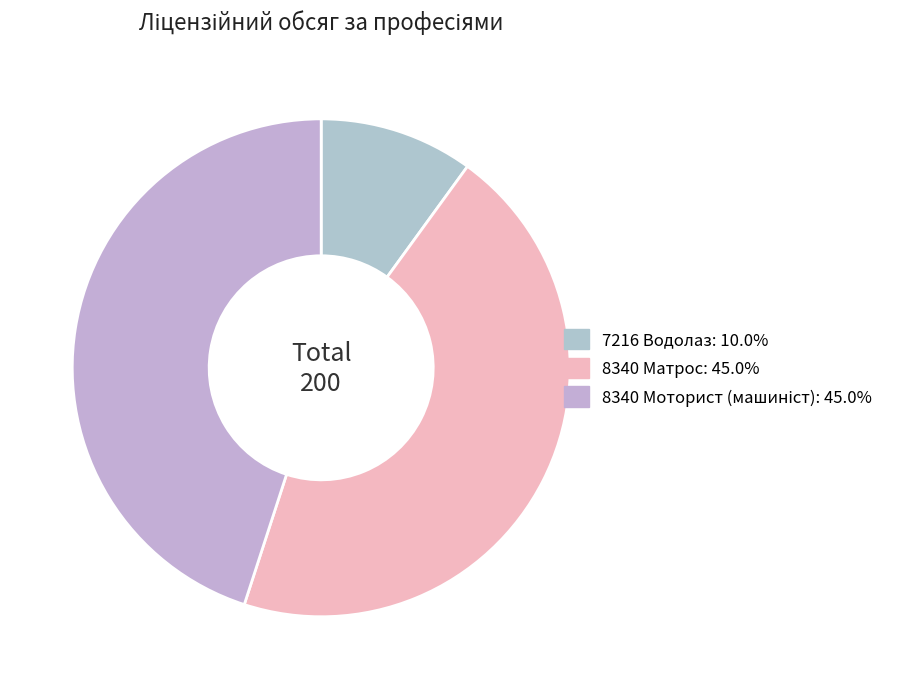

To the nearest percent, what is the average slice percentage?

33%